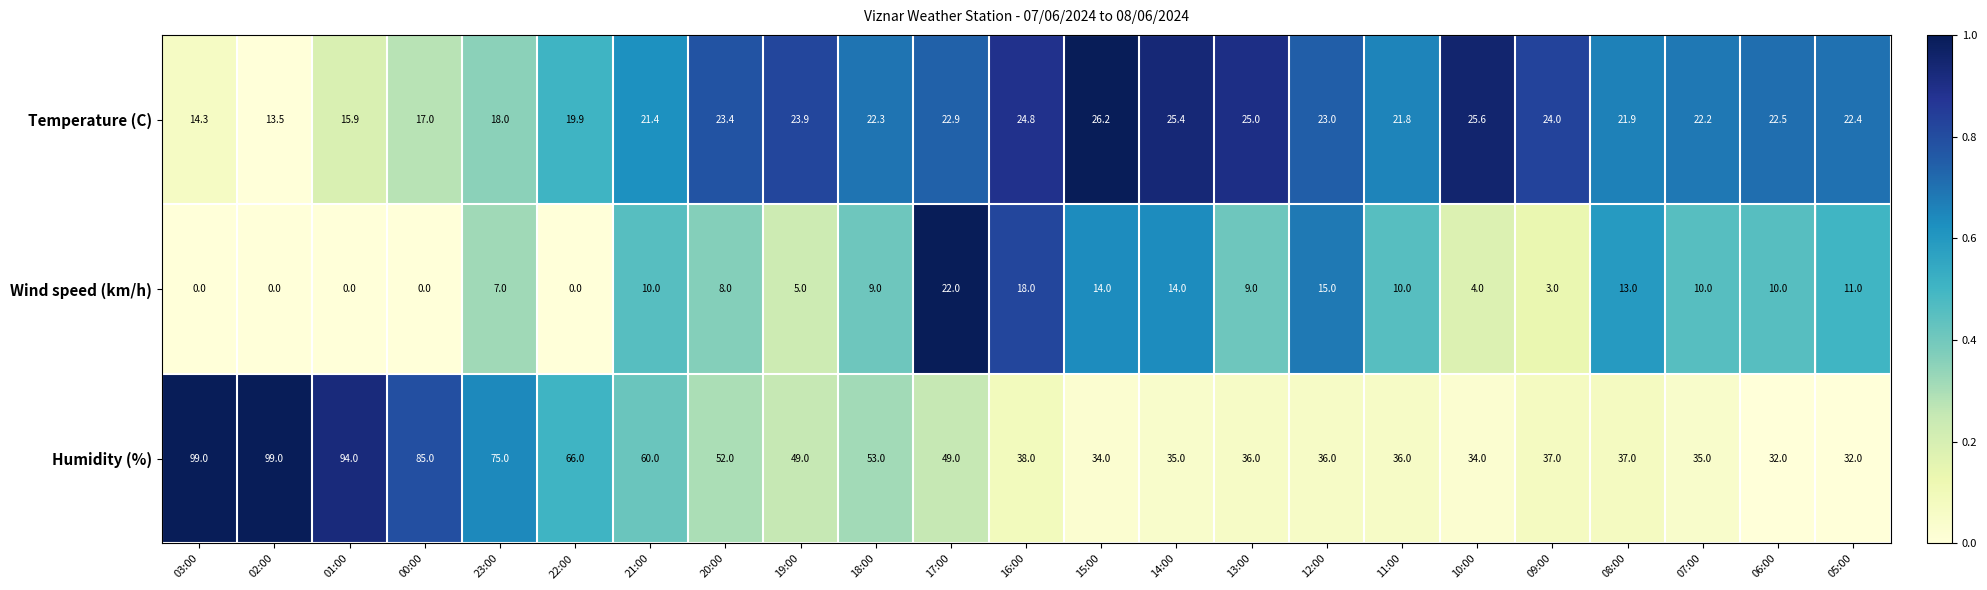

At which category is the sum across all series the highest?

03:00